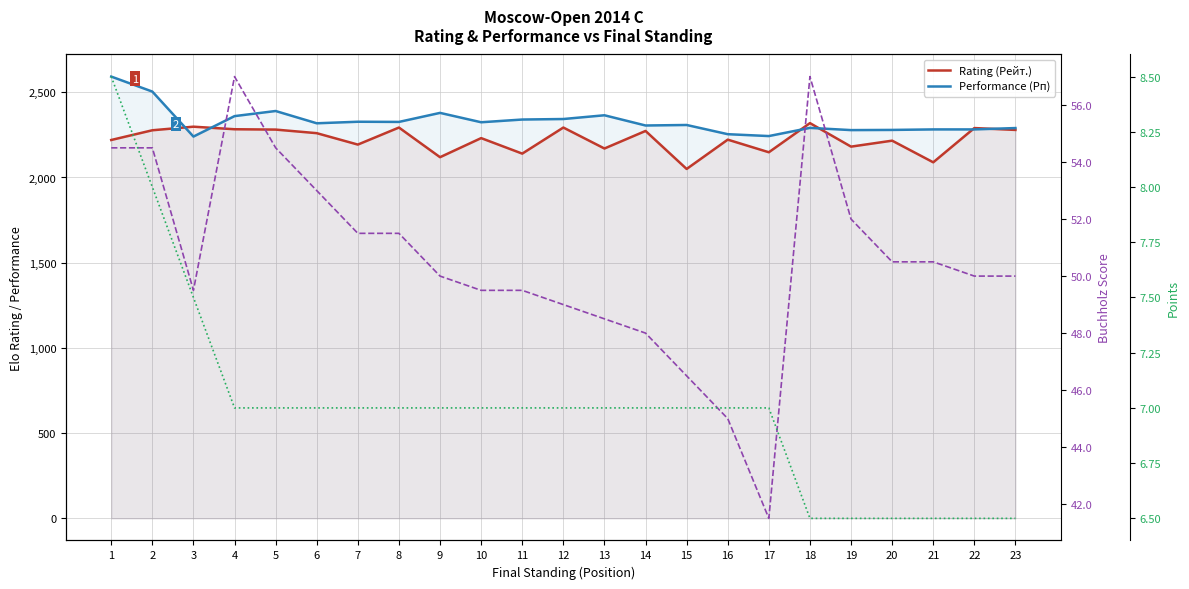

At which category does Buchholz (Доп1) reach its first local peak?

4